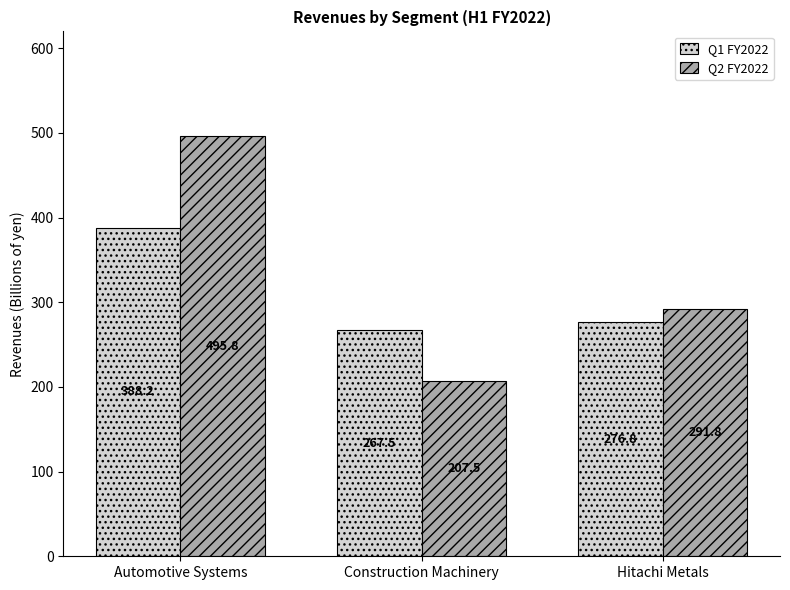

The value of Q2 FY2022 at Construction Machinery is 52.3. True or false?

False